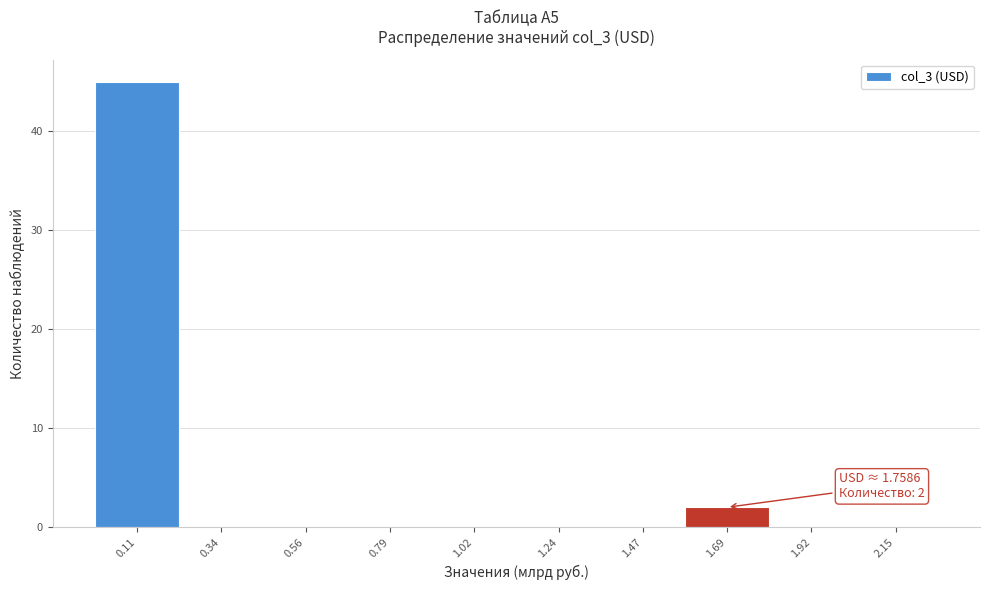

Which range on the x-axis has the tallest bar?

0.00 to 0.25